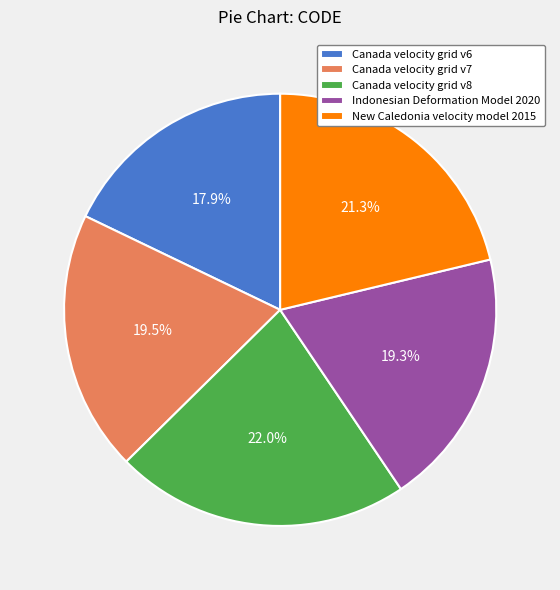

Which category has the biggest portion of the pie?

Canada velocity grid v8